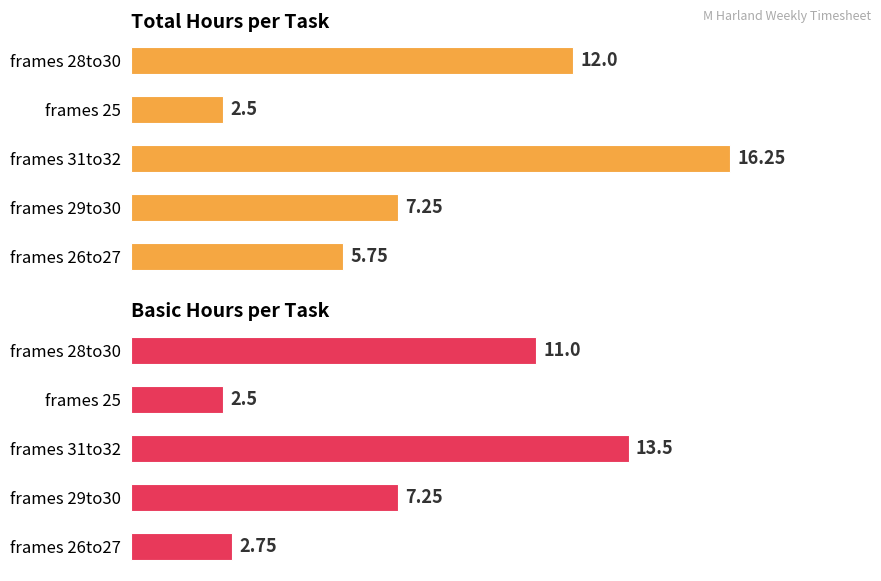

Between frames 31to32 and frames 25, which series saw the biggest shift?

Total Hours per Task